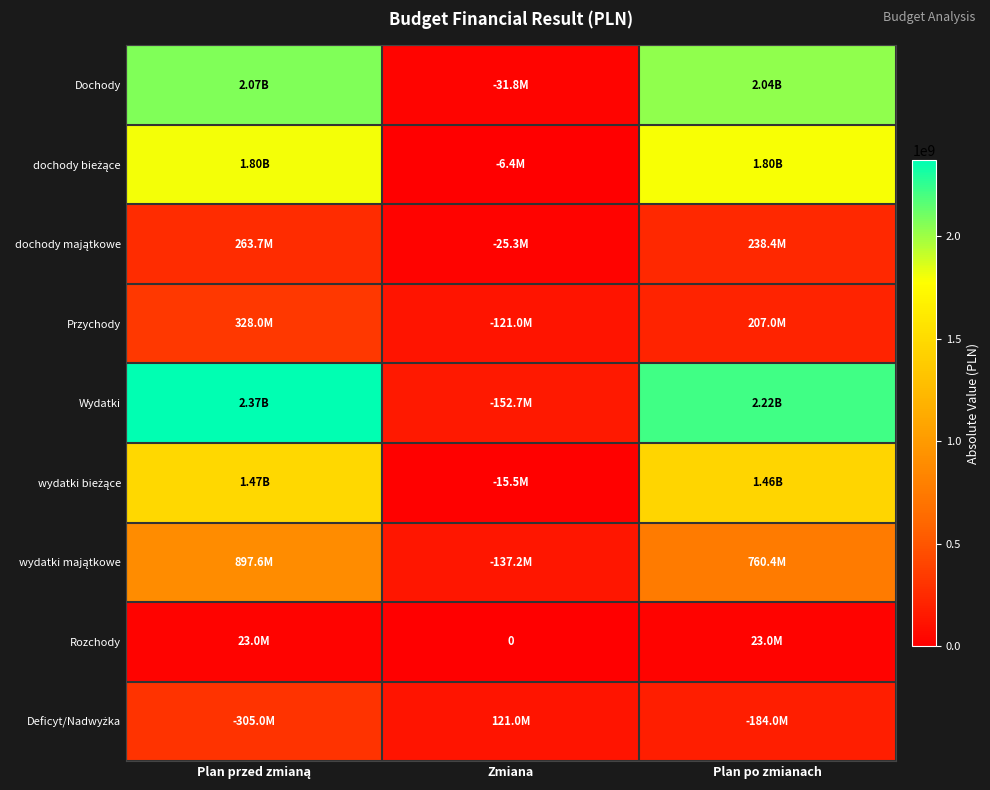

At how many categories does at least one series exceed 1449334957?

2